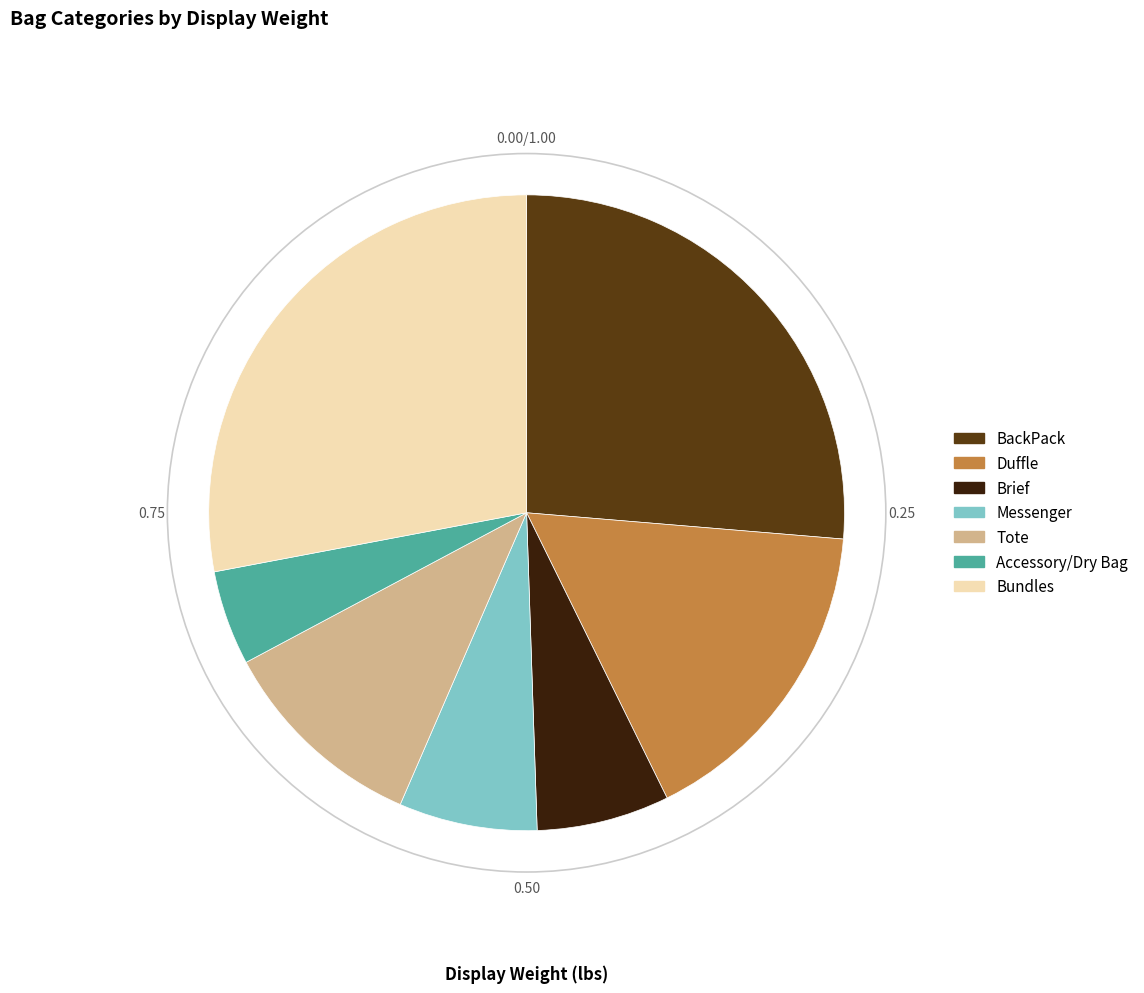

Is there a majority slice in this chart?

No